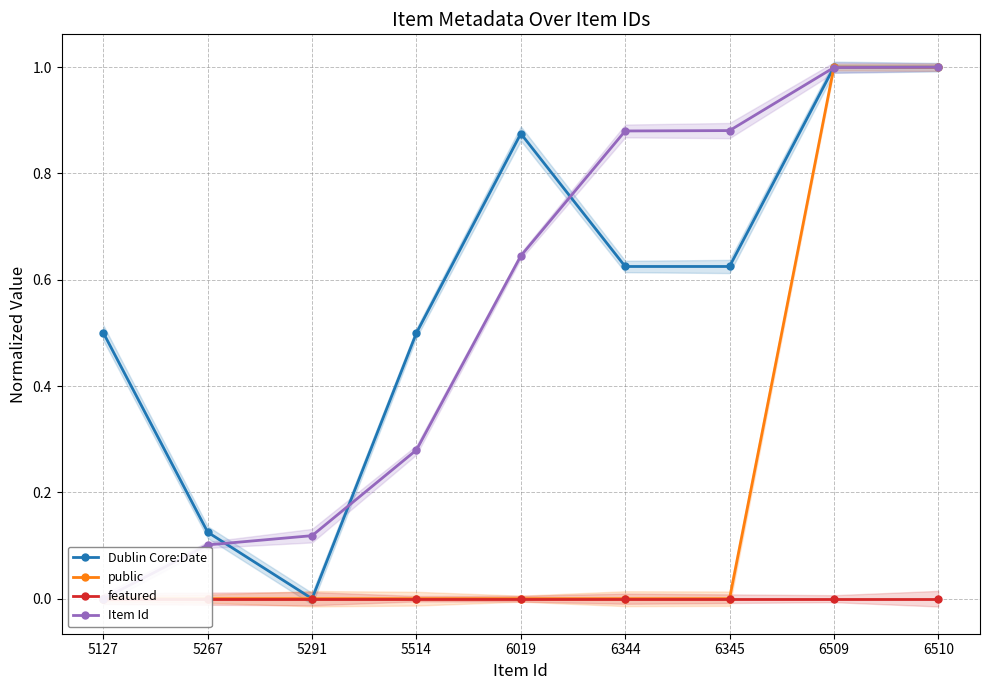

True or false: featured and public cross at least once.

False